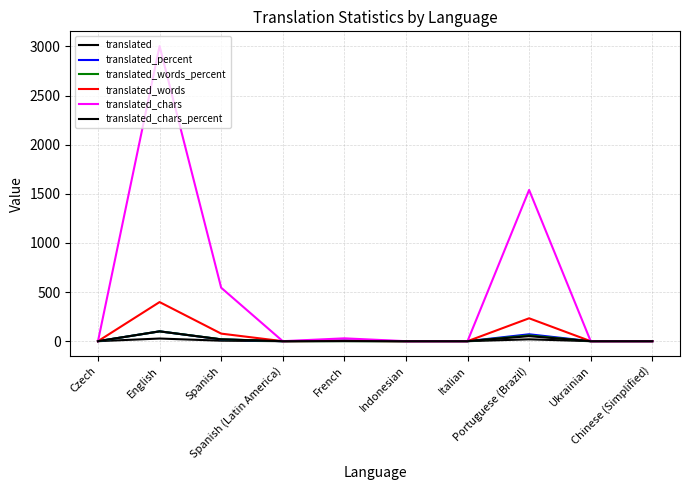

The translated_chars_percent series shows 34.2 at Portuguese (Brazil). True or false?

False